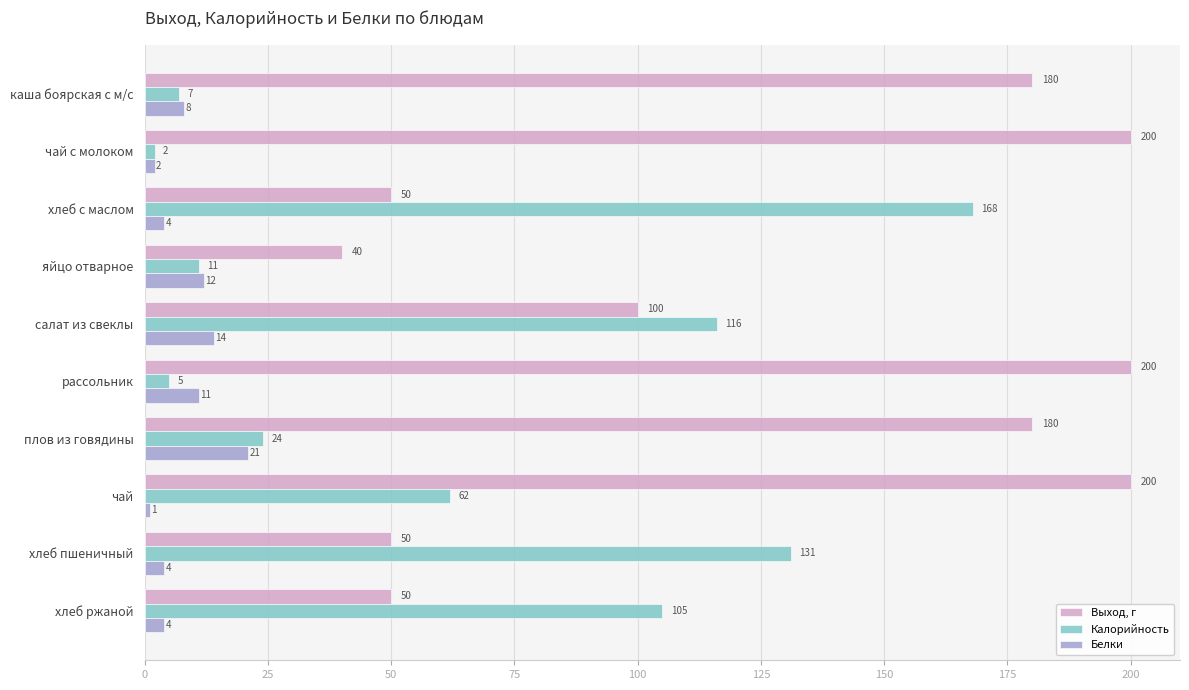

At which label does Белки reach its minimum?

чай